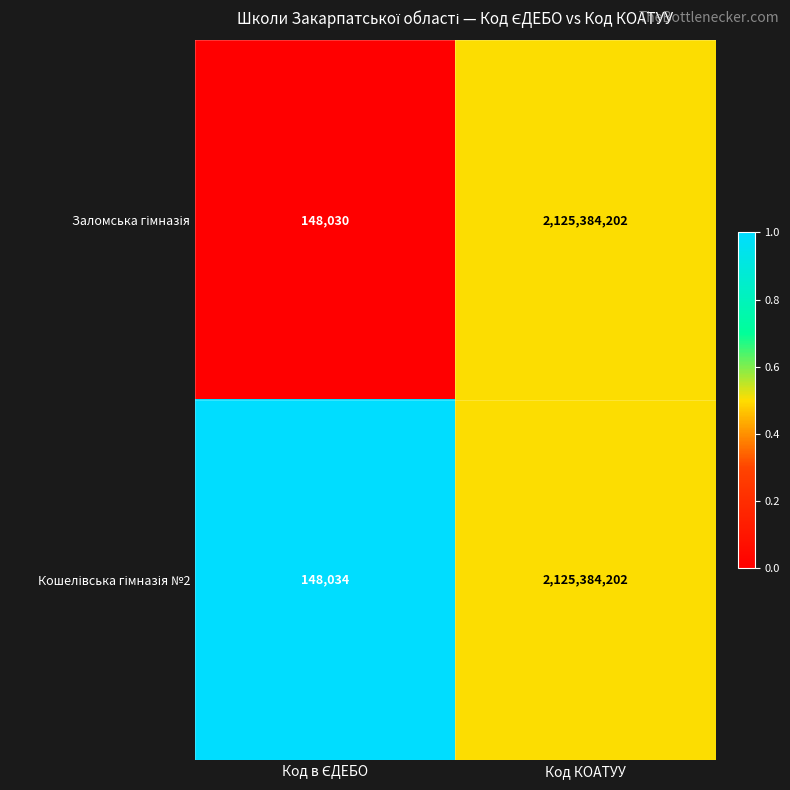

What is the total value across all series at Код КОАТУУ?

4250768404